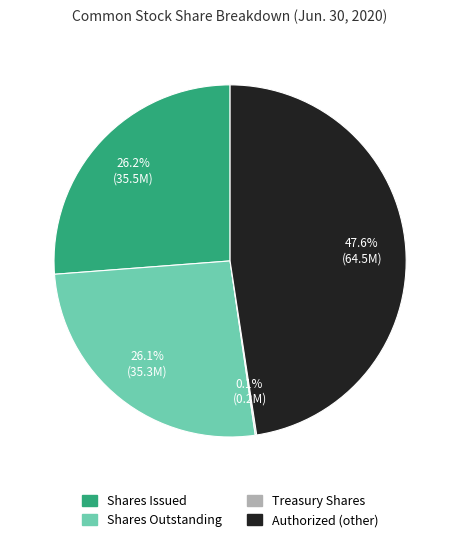

Is there a majority slice in this chart?

No